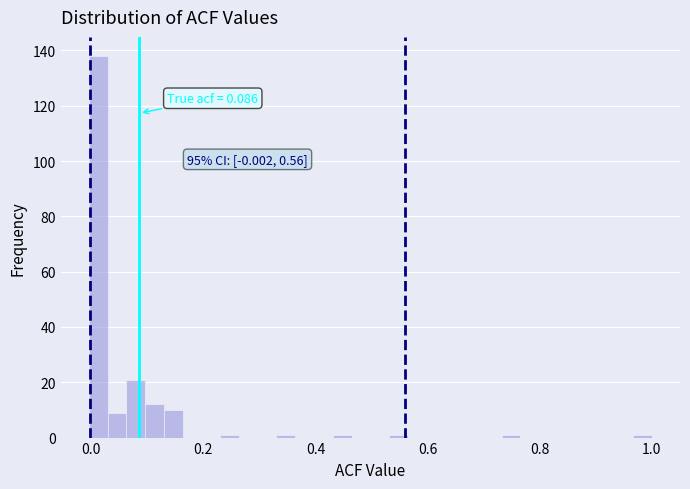

Read against the x-axis, roughly where is the centre of the tallest bar?

0.02